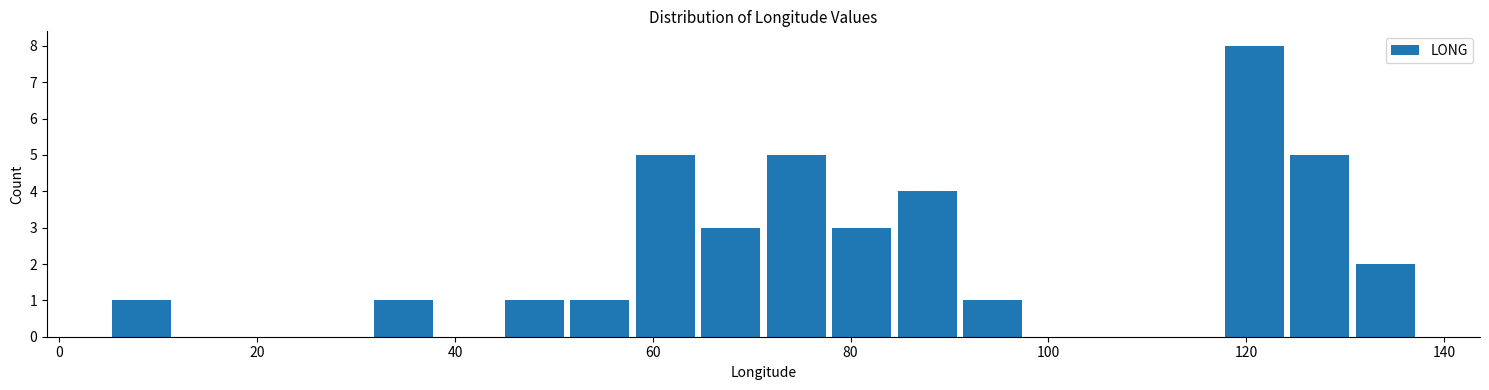

Around what value on the x-axis is the tallest bar? Give the approximate position of its centre, as read against the axis.

120